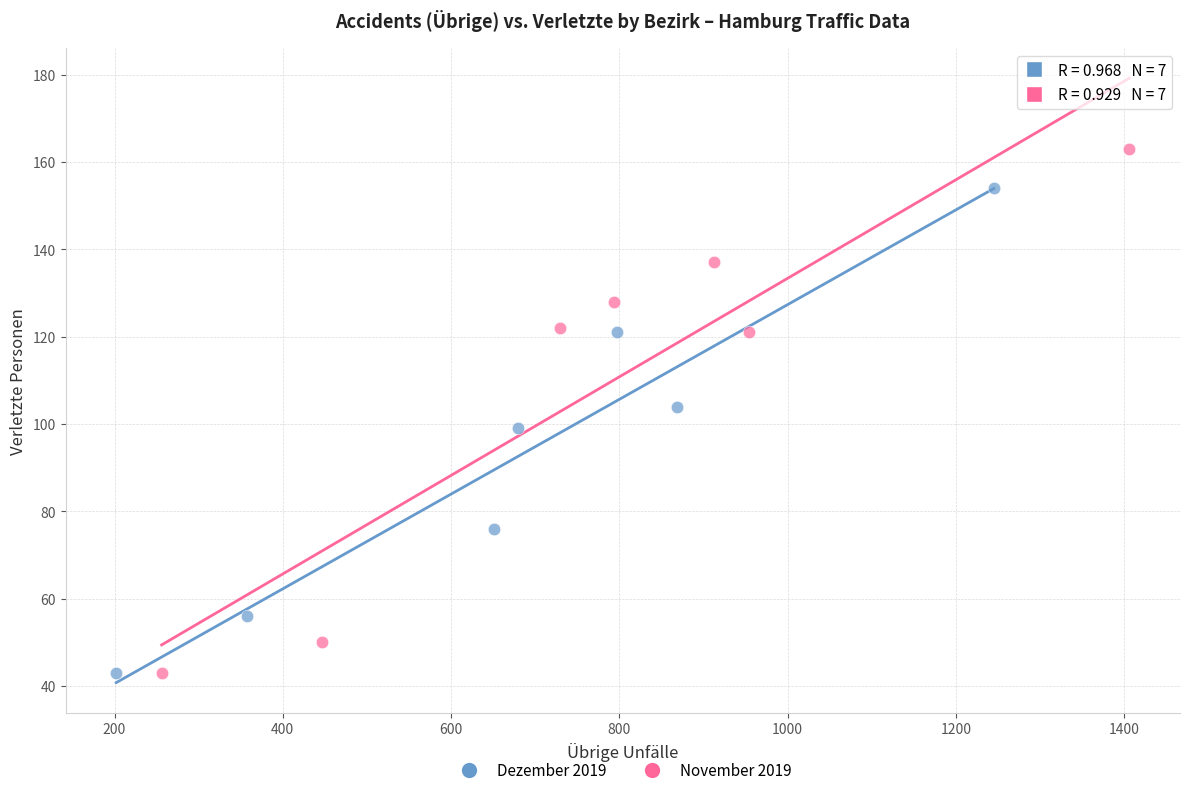

Which series has the widest spread of Y values?

November 2019